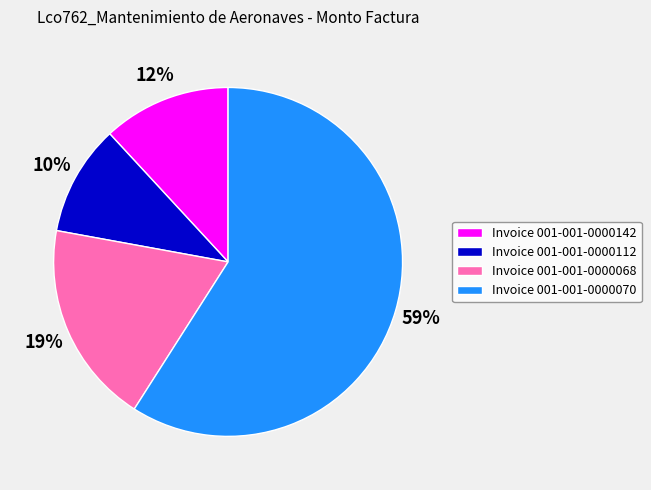

To the nearest percent, what percentage of the pie is Invoice 001-001-0000112?

10%